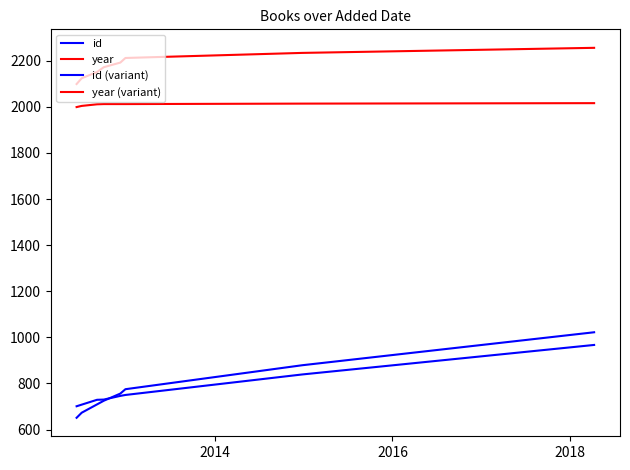

At how many categories does at least one series exceed 2226?

2